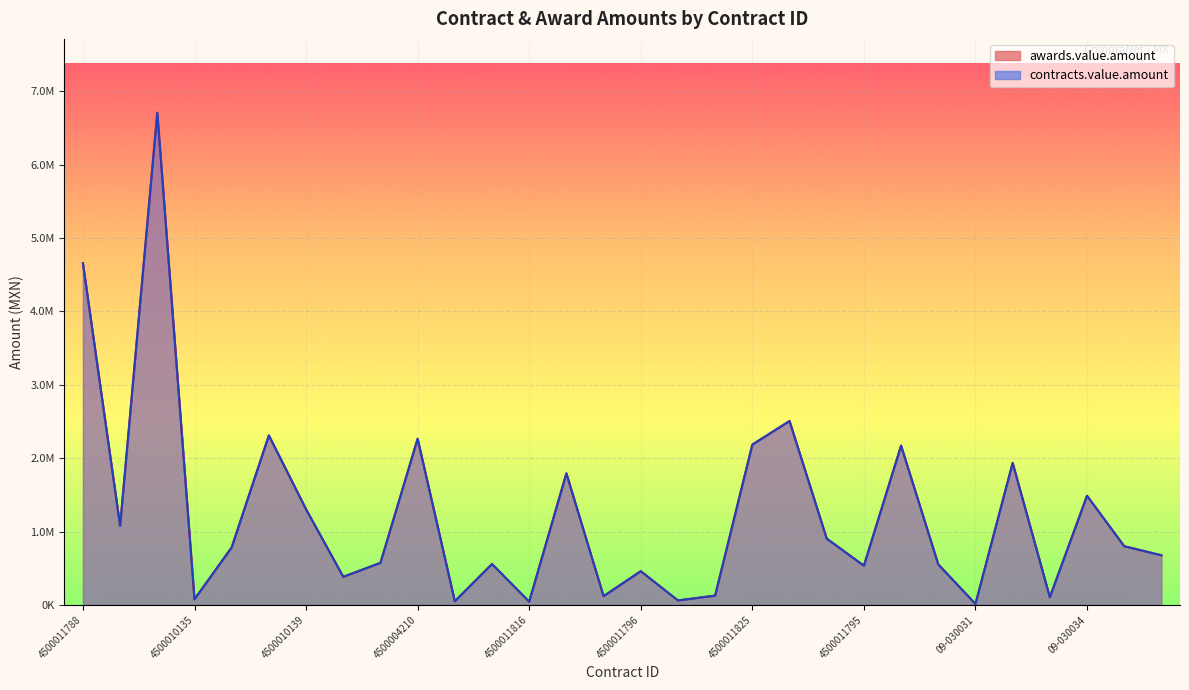

List the labels in order of awards.value.amount value, largest first.

4500011822, 4500011788, 09-030026, 4500014154, 4500004210, 4500011825, 09-030029, 0413-02, 4500014658, 09-030034, 4500010139, 4500011792, 09-030027, 09-030017, 4500011839, 09-03030016, 09-030041, 4500011325, 4500011820, 4500011795, 4500011796, 4500010141, 0674-02, 4500011819, 09-030033, 4500010135, 4500011823, 4500011791, 4500011816, 09-030031